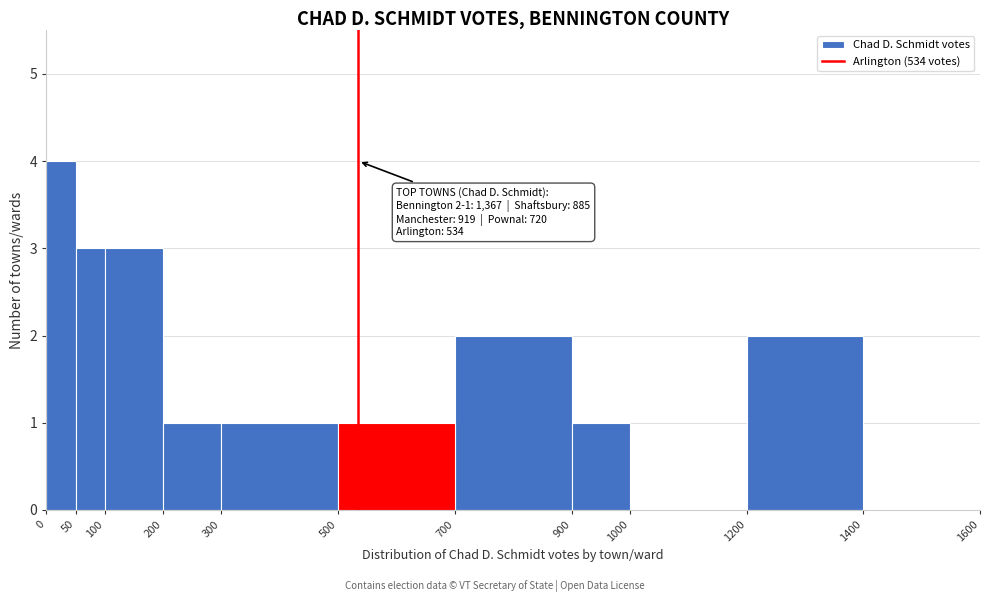

Over which range of the x-axis is the bar tallest?

0 to 50